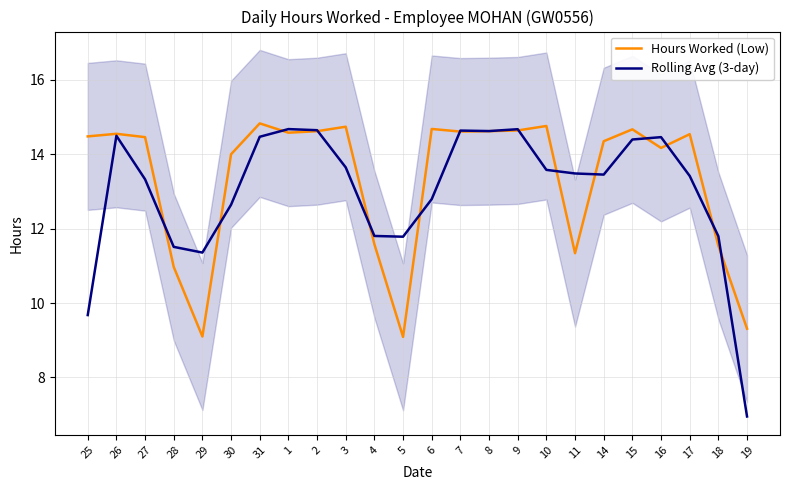

Between 28 and 3, which series saw the biggest shift?

Hours Worked (Low)